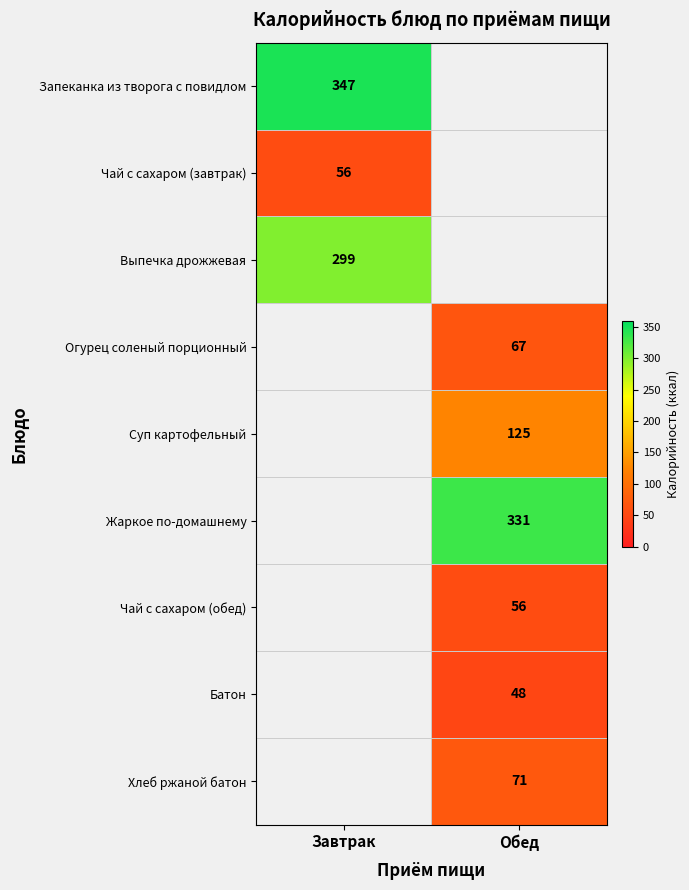

The value of Суп картофельный at Обед is 31. True or false?

False